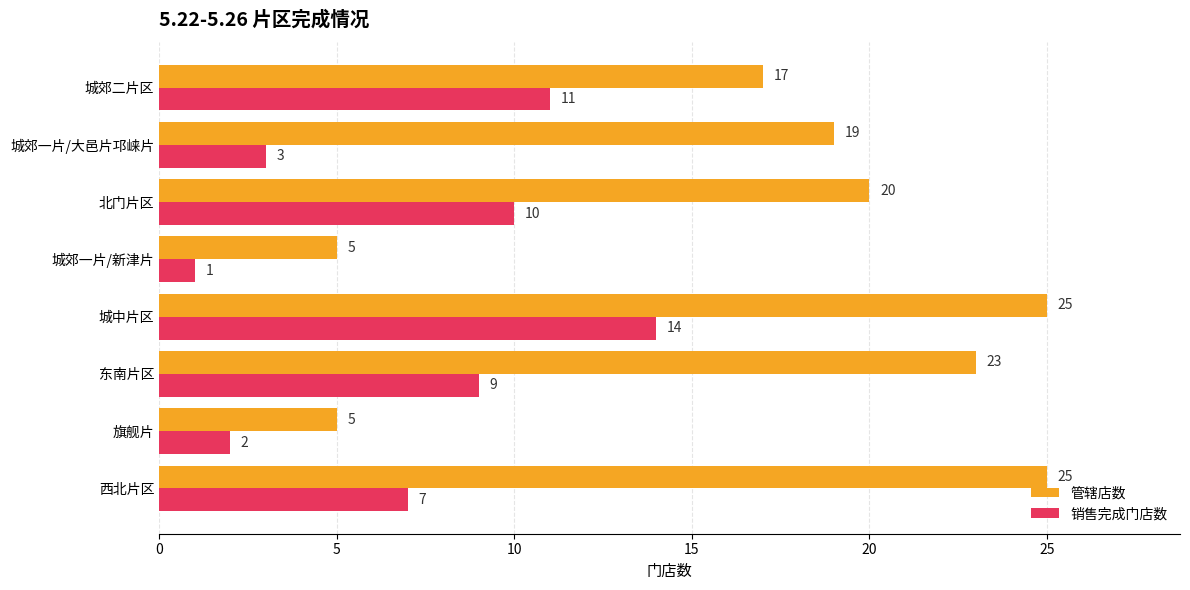

Count the 管辖店数 values in the range 17 to 25.

6